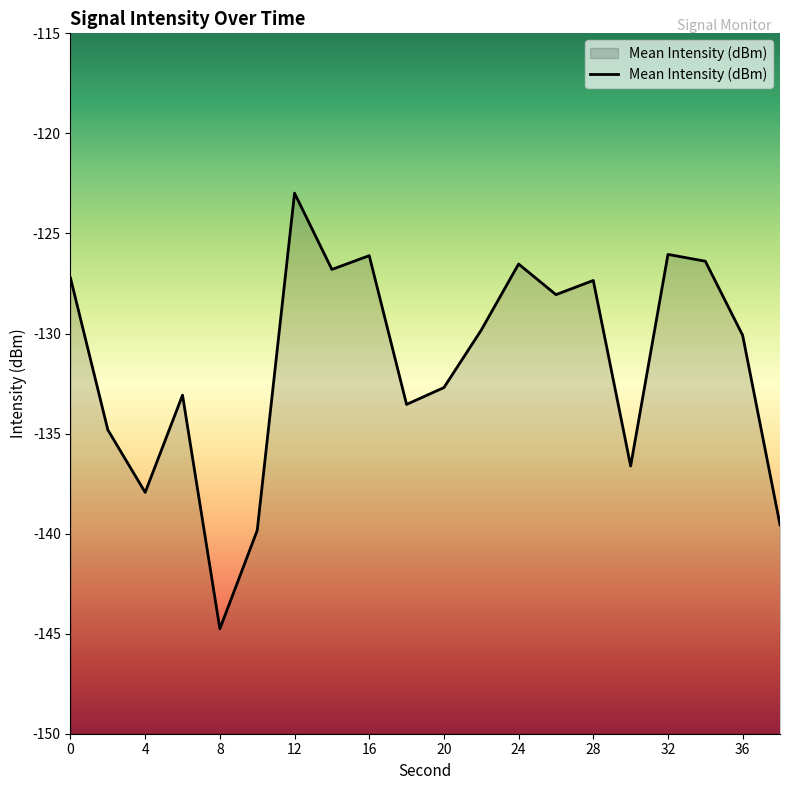

How many interior local peaks (higher than both neighbors) does the data have?

6